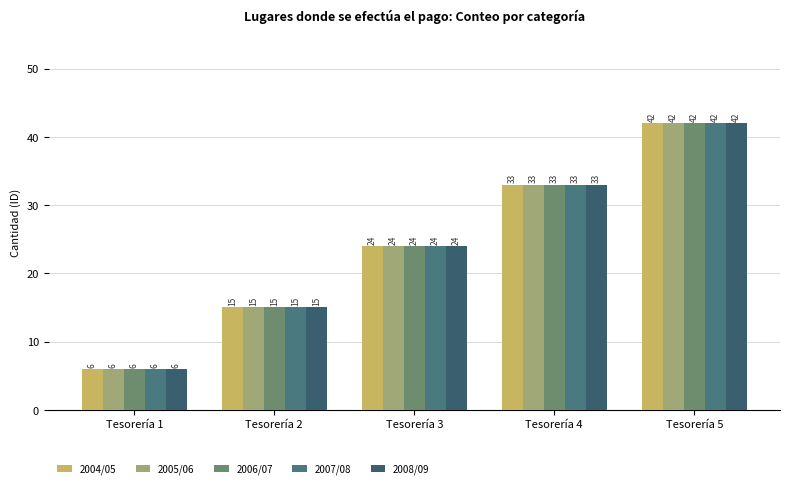

At which label does 2006/07 reach its minimum?

Tesorería 1